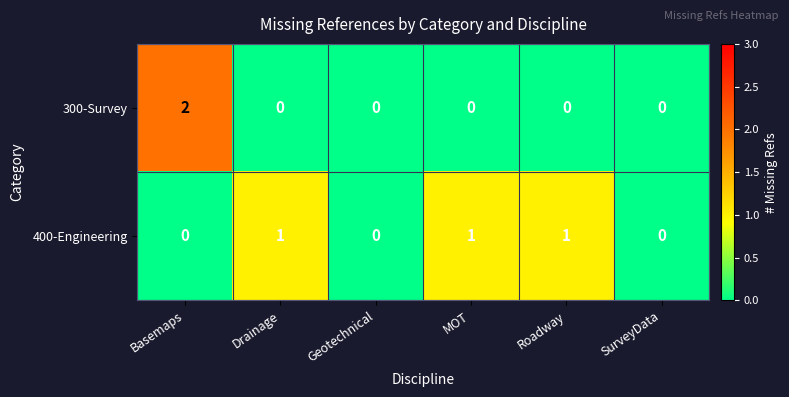

Is the value of 400-Engineering at Drainage greater than the value of 300-Survey at SurveyData?

Yes